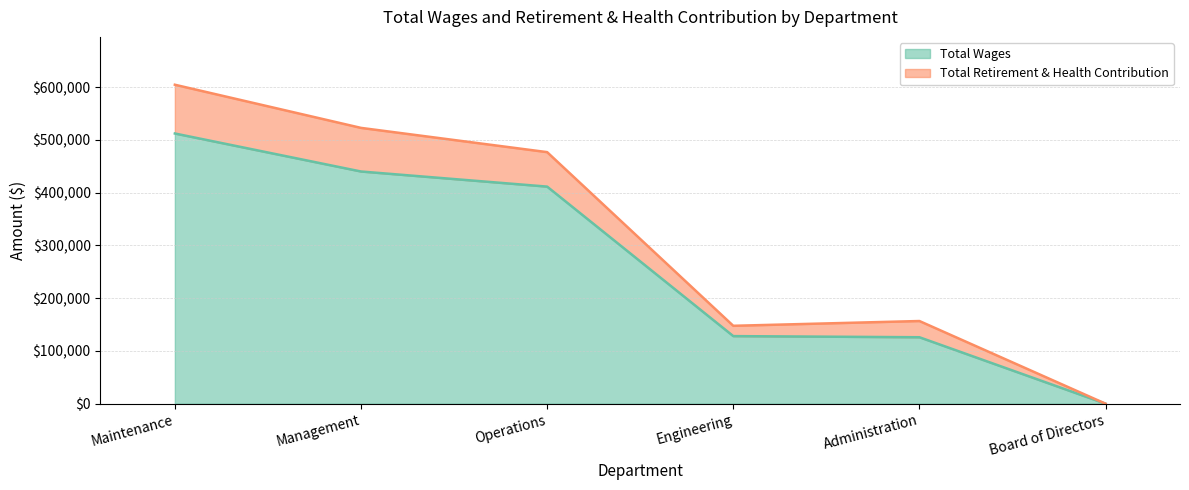

Does the chart display data point markers on the line(s)?

No